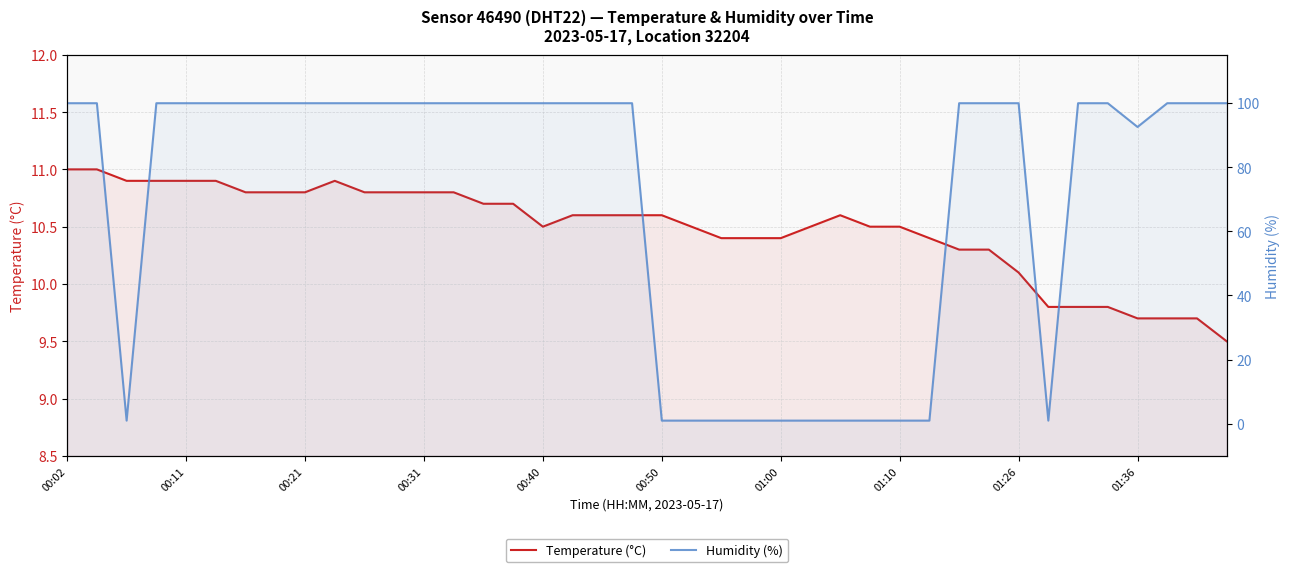

What is the difference between the second highest and second lowest values in the Temperature (°C) series?

1.3